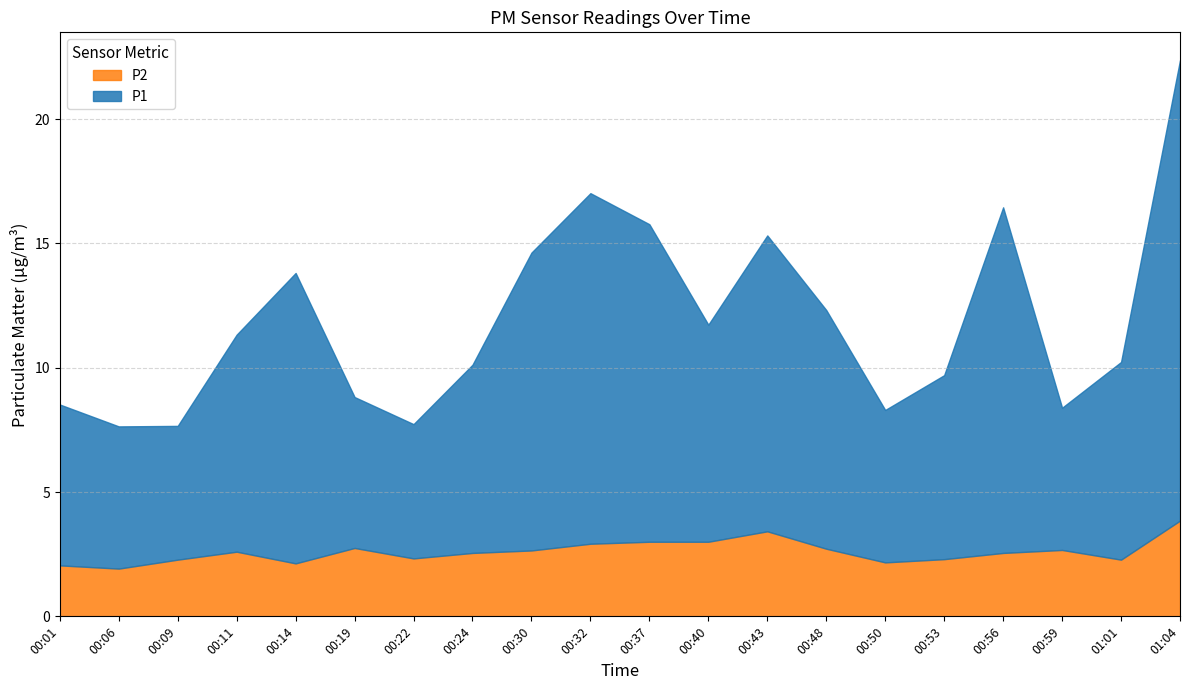

The P2 series shows 3.8 at 01:01. True or false?

False